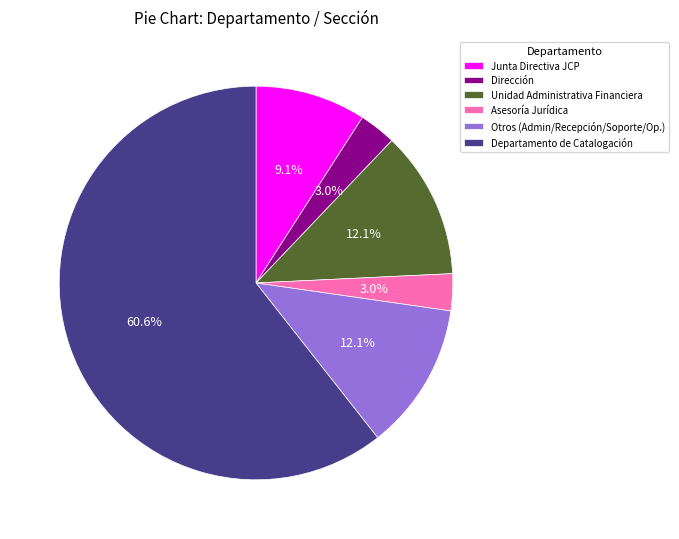

Which slice is the largest?

Departamento de Catalogación